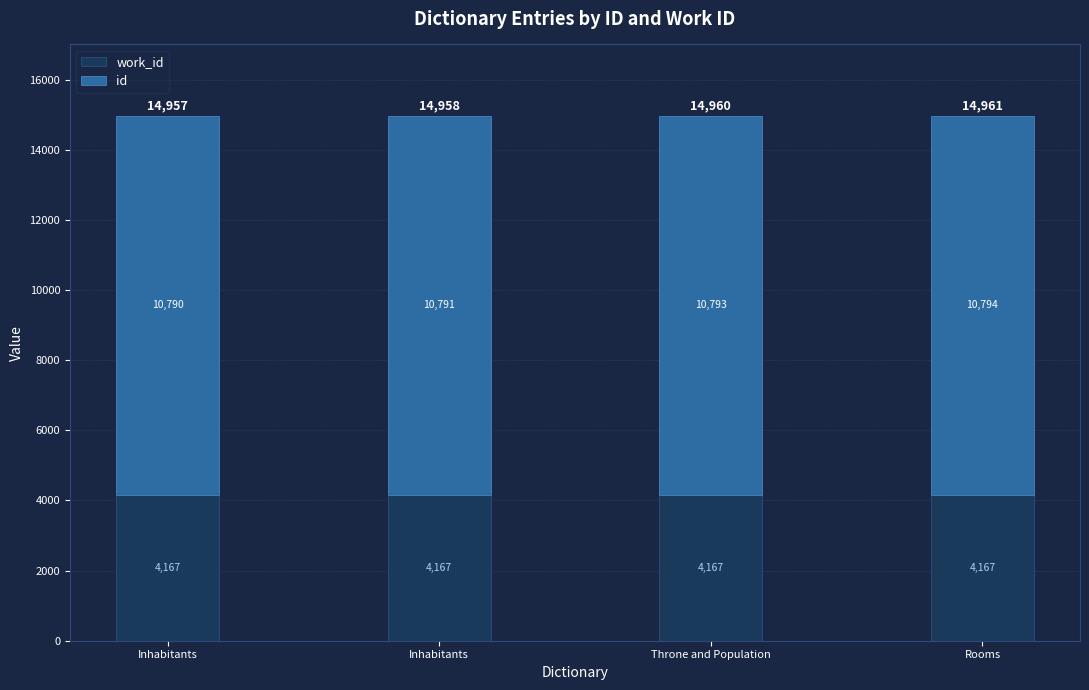

Count the number of categories in the chart.

4